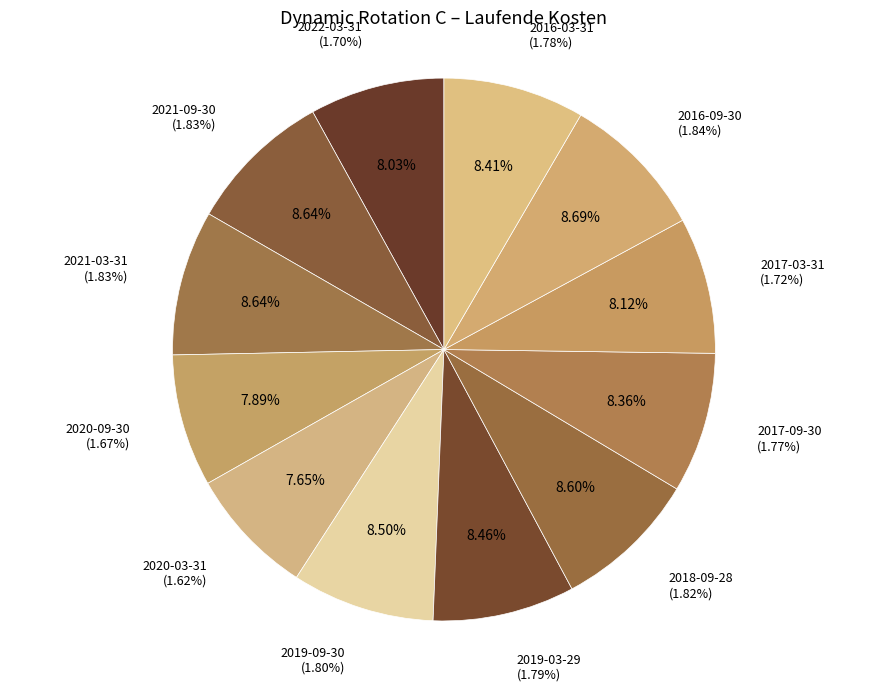

What is the largest slice in the pie chart?

2016-09-30